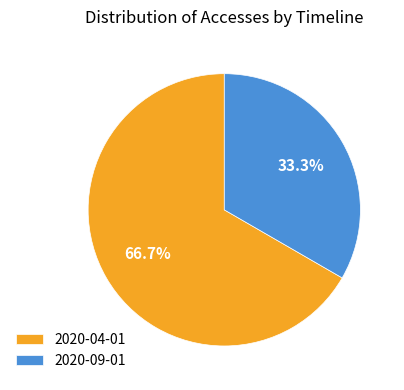

To the nearest percent, what is the combined percentage of 2020-04-01 and 2020-09-01?

100%